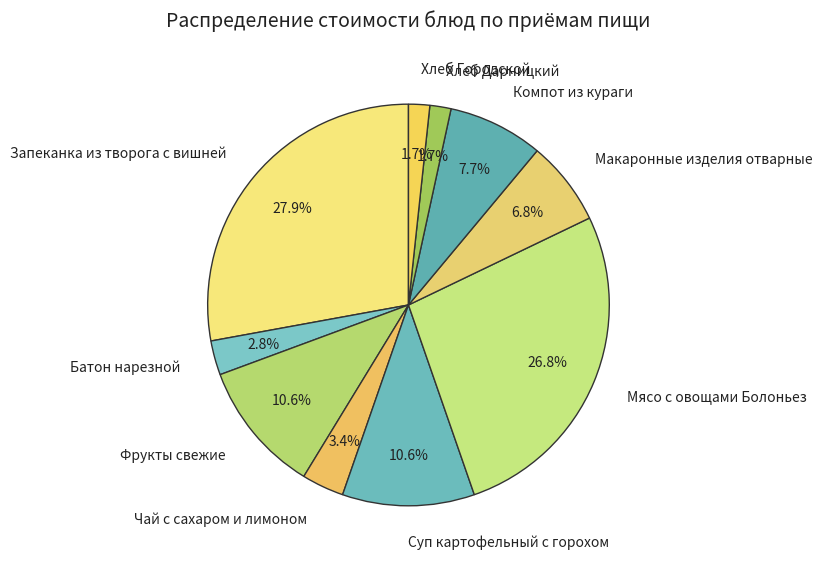

To the nearest percent, what percentage of the pie is Суп картофельный с горохом?

11%